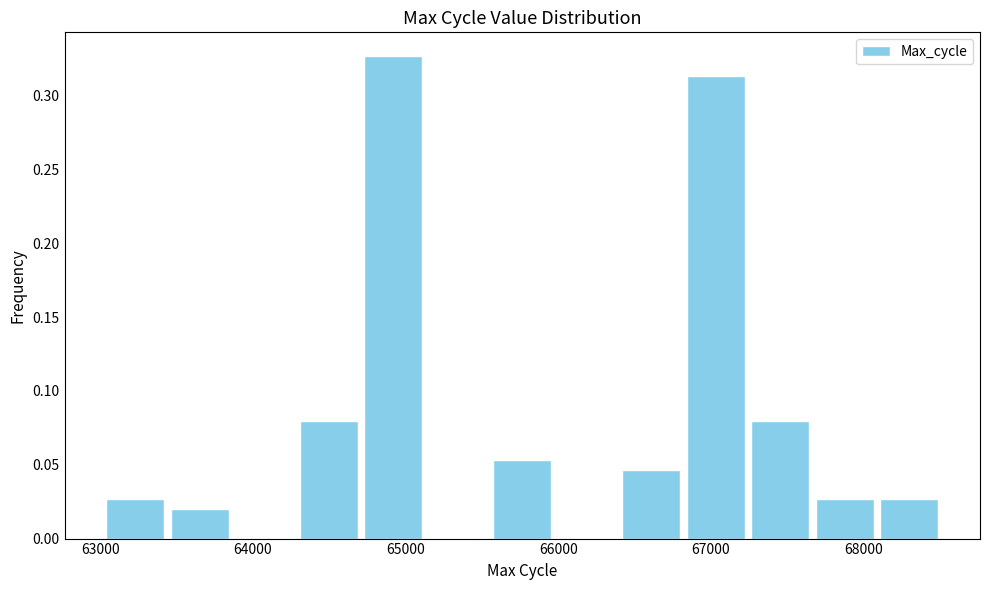

Reading left to right, transcribe this chart: for each bar, give the range it covers on the x-axis and its height. Neither the bar edges nor the heights are printed on the chart, so give them approximately, as read against the axes.

63000 to 63500: 0.025
63500 to 63900: 0.020
63900 to 64300: 0
64300 to 64700: 0.080
64700 to 65200: 0.325
65200 to 65600: 0
65600 to 66000: 0.055
66000 to 66400: 0
66400 to 66800: 0.045
66800 to 67300: 0.315
67300 to 67700: 0.080
67700 to 68100: 0.025
68100 to 68500: 0.025